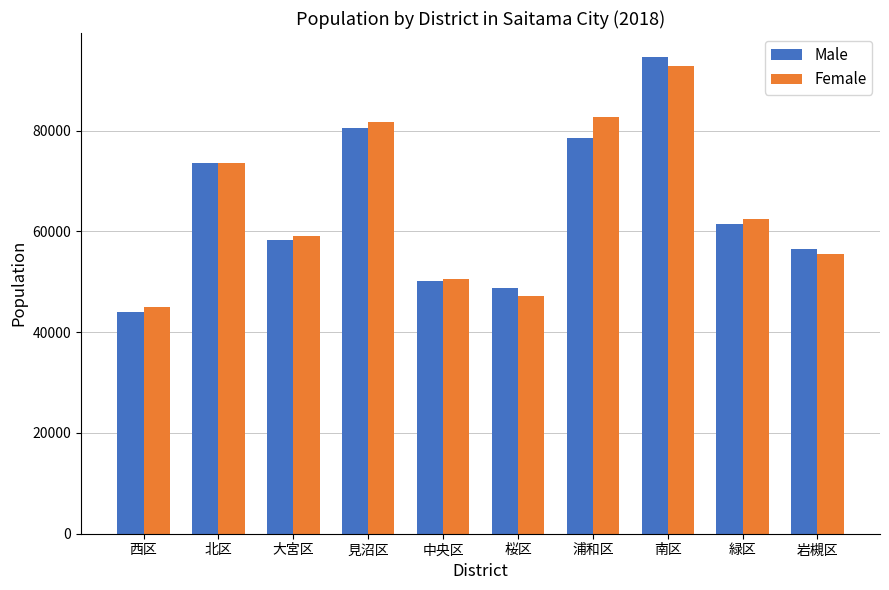

At which label is Female closest to 68933?

北区